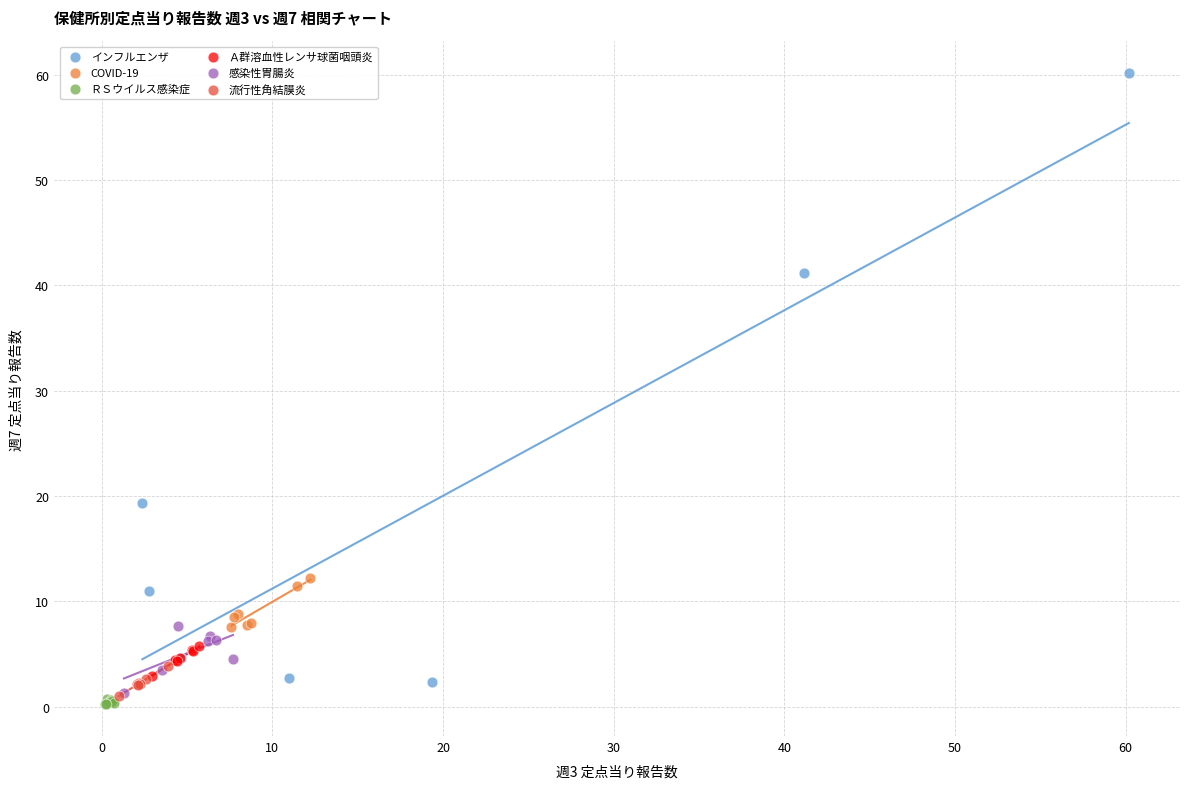

Which series reaches the maximum Y coordinate?

インフルエンザ